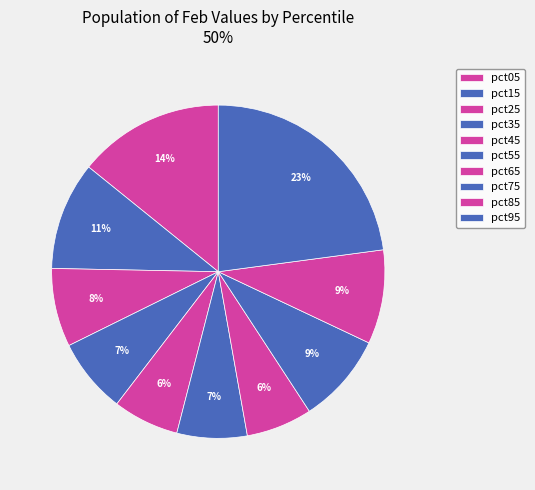

True or false: pct05 accounts for 29% of the total.

False